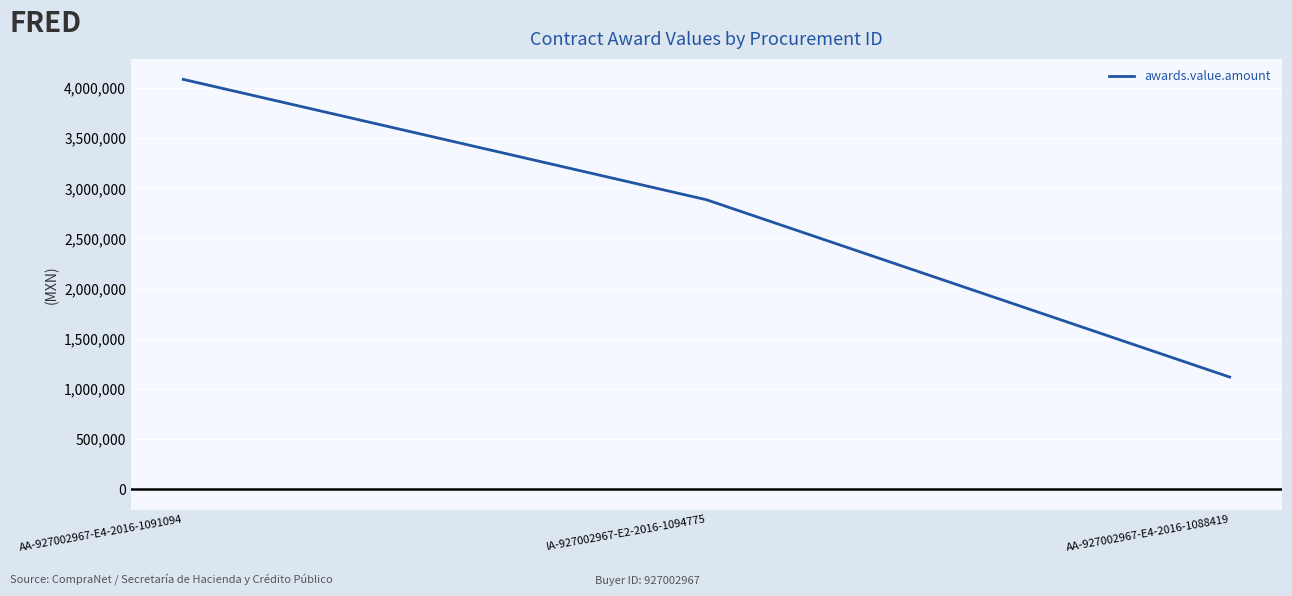

What is the sum of the values at IA-927002967-E2-2016-1094775 and AA-927002967-E4-2016-1091094?

6973602.7